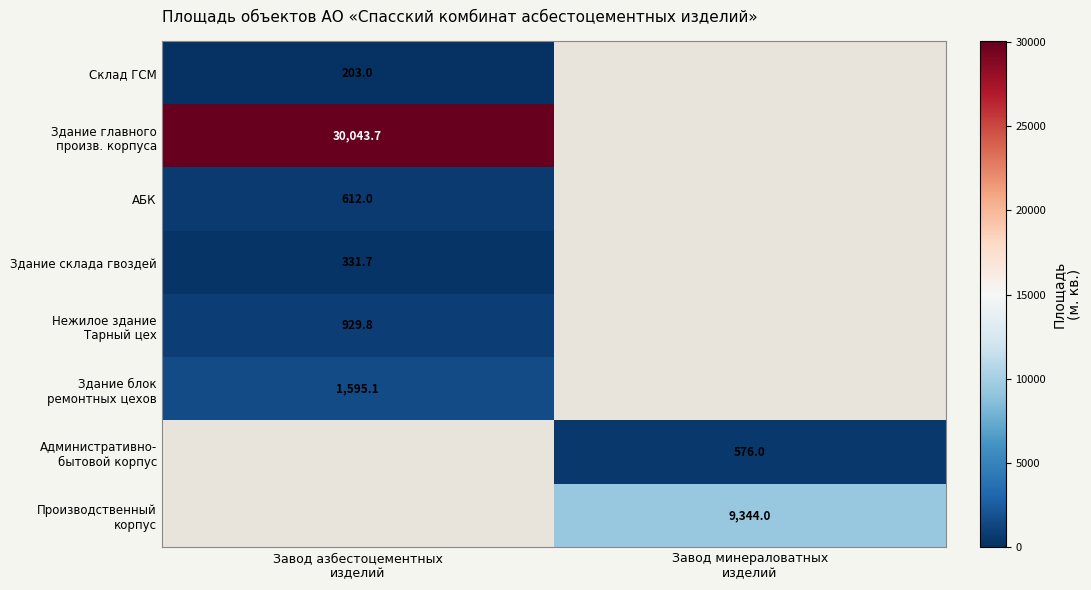

Which has a higher value, Завод минераловатных
изделий or Завод азбестоцементных
изделий?

Завод азбестоцементных
изделий